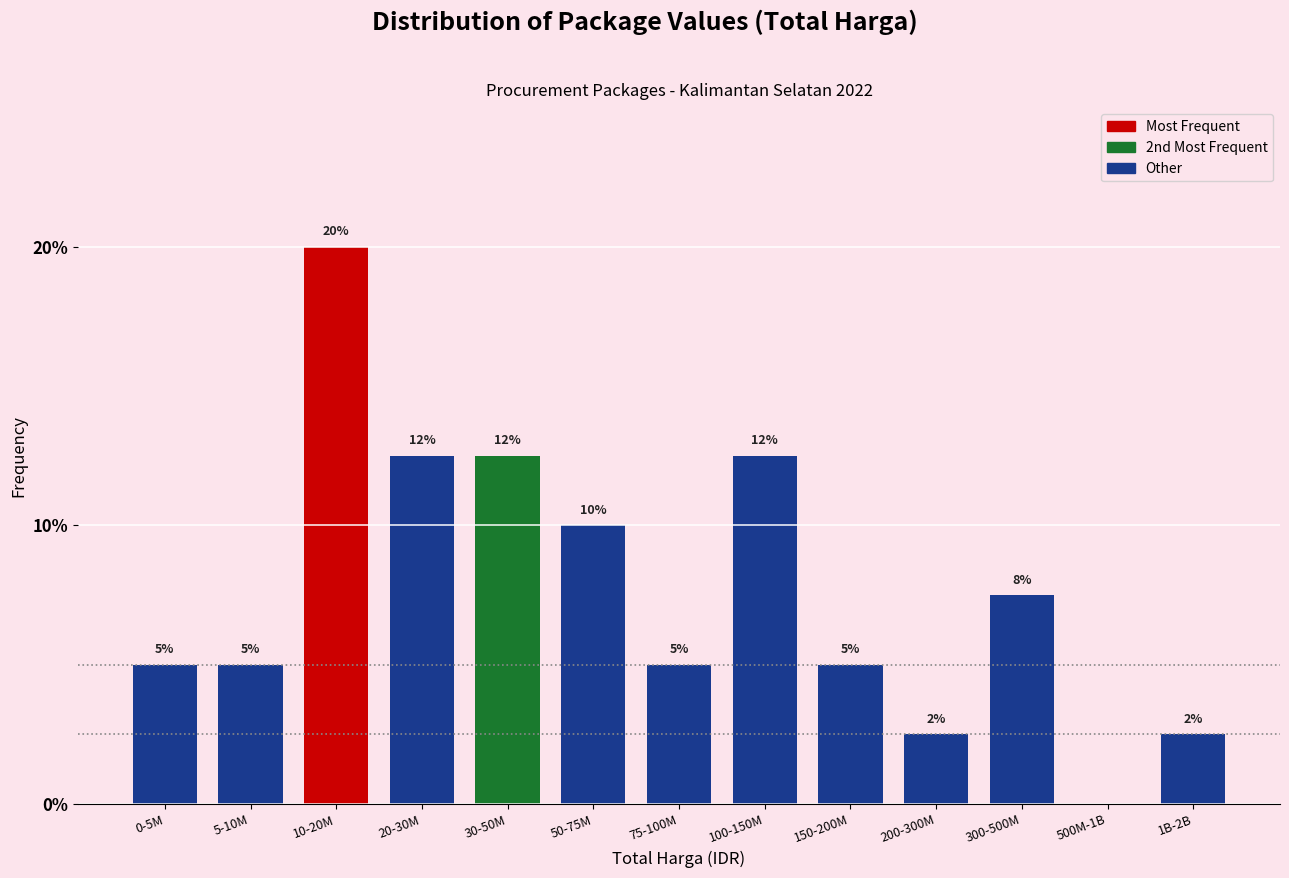

At which label is the value closest to 10?

50-75M